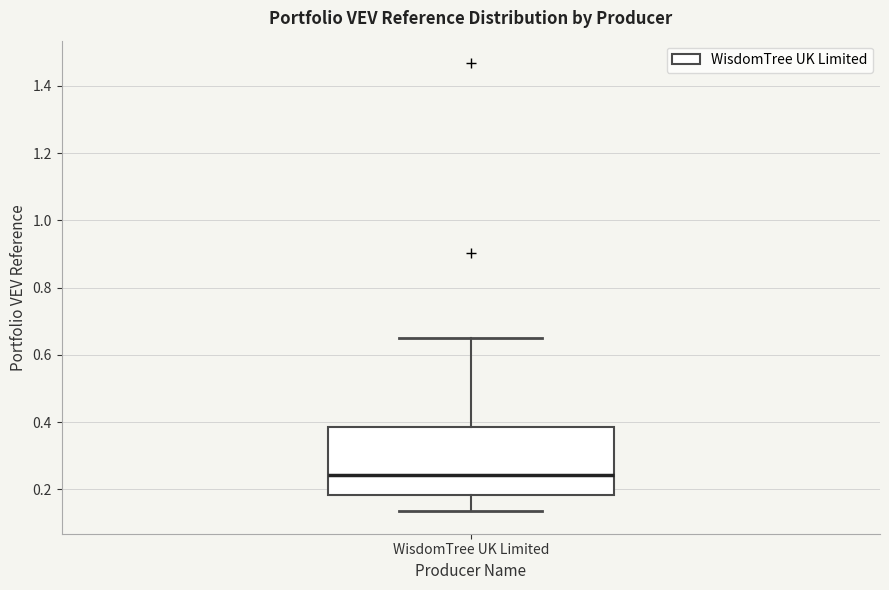

Read this box plot against the y-axis: the position of the median line, the range covered by the box, and the ends of both whiskers. The values are not printed on the chart, so give them approximately, as read against the axis.

median 0.24, box 0.18 to 0.38, whiskers 0.14 to 0.66